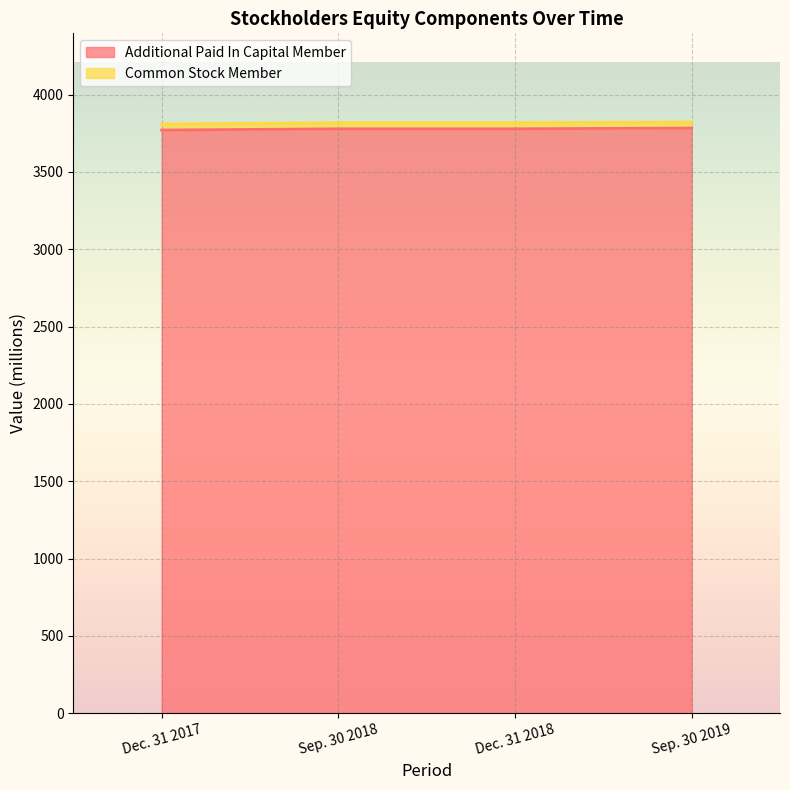

What position from the left is Dec. 31 2017?

1